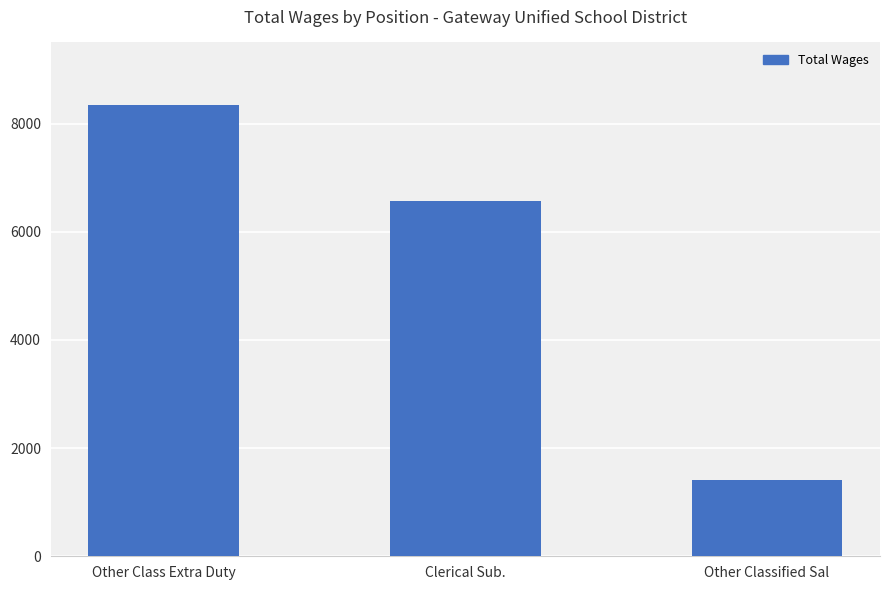

Rank the categories by value from lowest to highest.

Other Classified Sal, Clerical Sub., Other Class Extra Duty